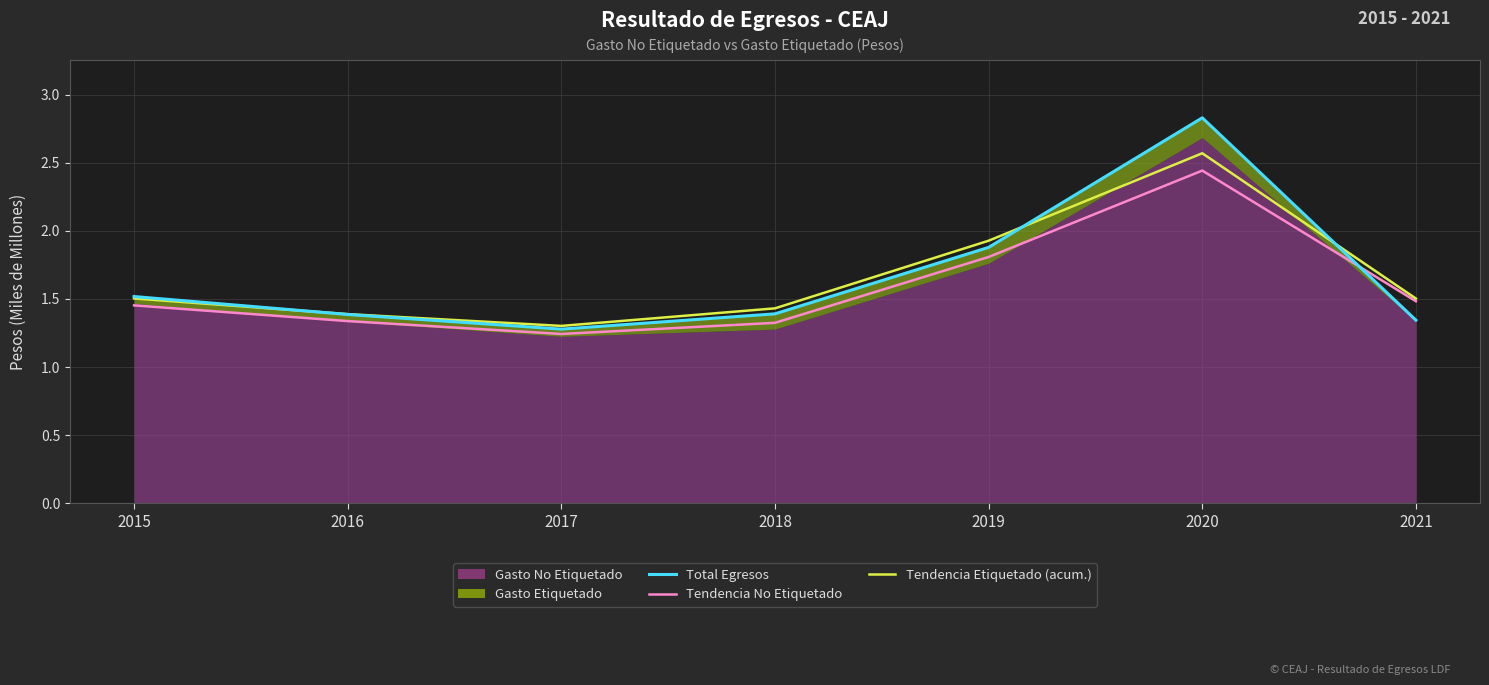

Reading right to left, extract all data points from this chart.

Total Egresos: 1.3	2.8	1.9	1.4	1.3	1.4	1.5
Tendencia No Etiquetado: 1.5	2.4	1.8	1.3	1.2	1.3	1.5
Tendencia Etiquetado (acum.): 1.5	2.6	1.9	1.4	1.3	1.4	1.5